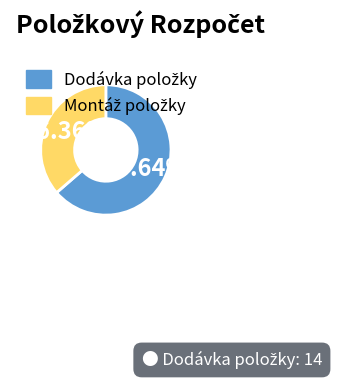

To the nearest percent, what is the difference between the largest and smallest slice percentages?

27%